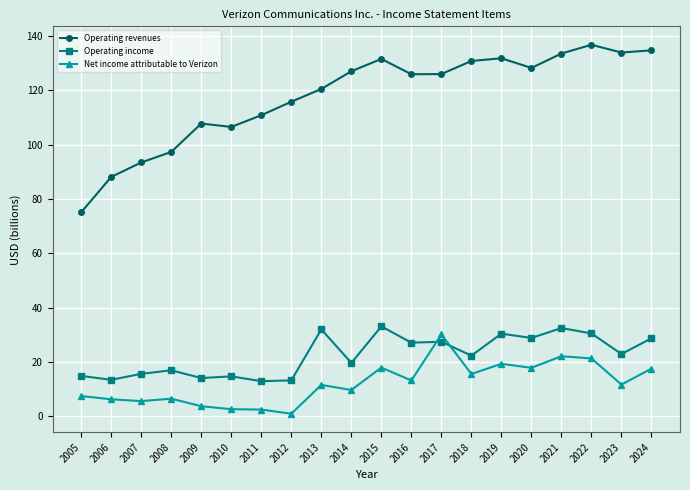

Which series has the largest total across all categories?

Operating revenues